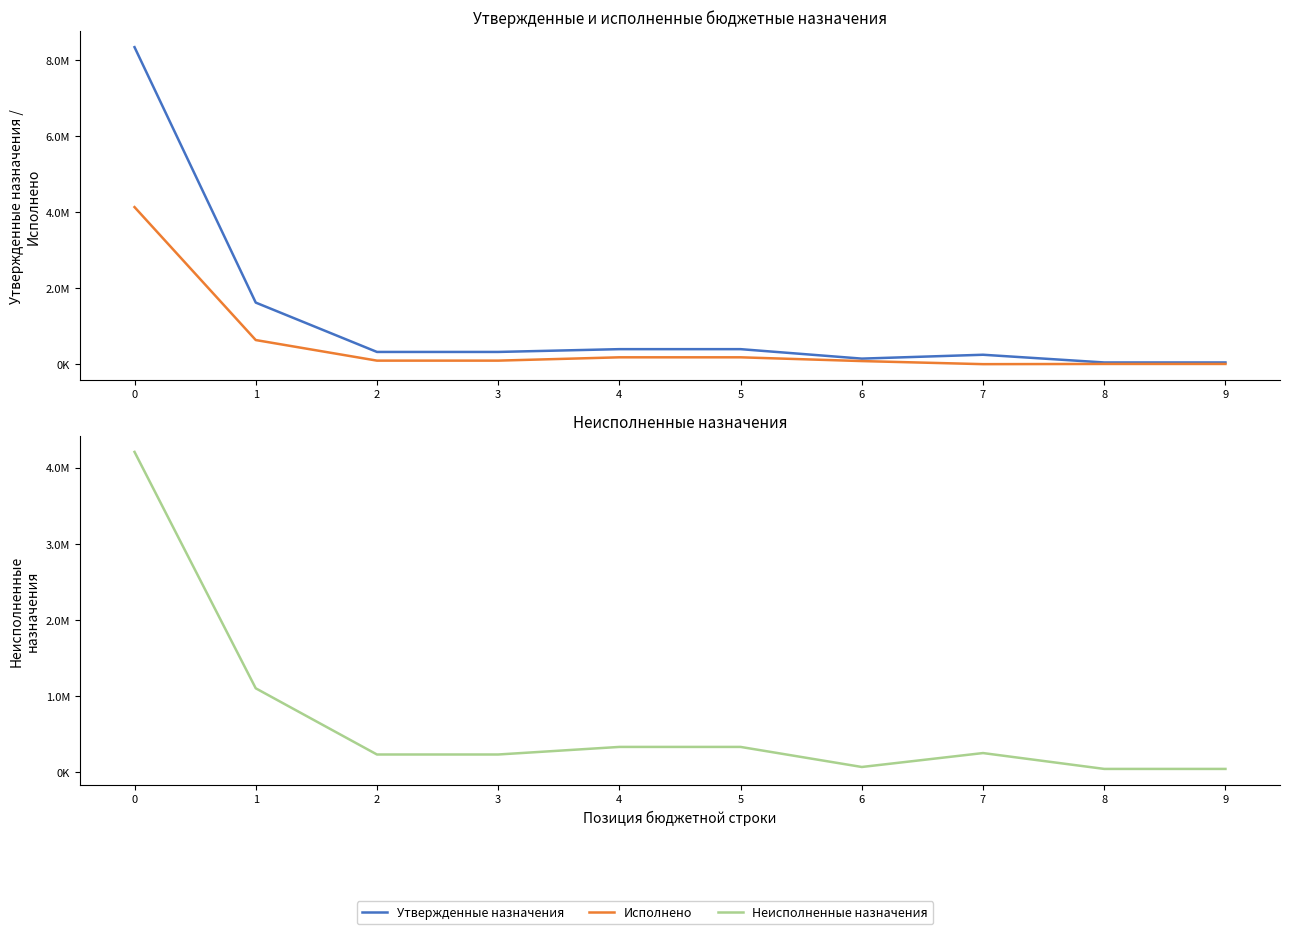

Reading left to right, what are all the values shown in this chart?

Утвержденные назначения: 0=8340890.0	1=1620490.0	2=321990.0	3=321990.0	4=395400.0	5=395400.0	6=146200.0	7=248200.0	8=45000.0	9=45000.0
Исполнено: 0=4132751.7	1=634903.7	2=93346.1	3=93346.1	4=180732.5	5=180732.5	6=81728.2	7=615.7	8=5998.5	9=5998.5
Неисполненные назначения: 0=4208138.3	1=1099230.1	2=228643.9	3=228643.9	4=328311.2	5=328311.2	6=64471.8	7=247584.3	8=39001.5	9=39001.5